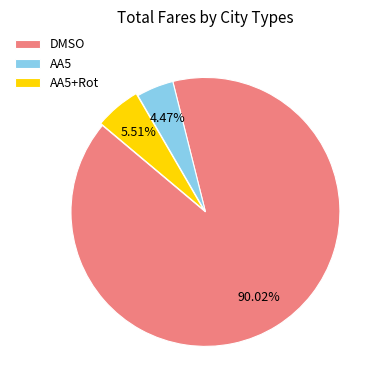

How many slices are in this pie chart?

3